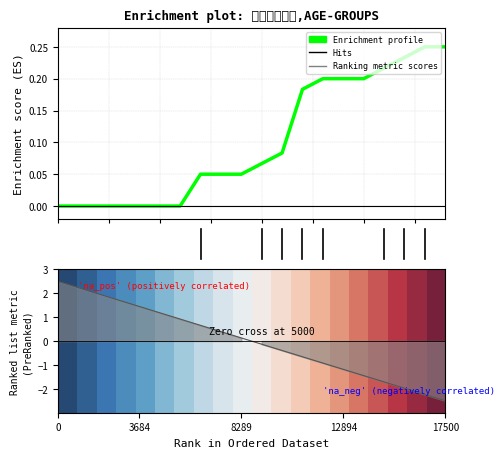

How many categories are shown in the chart?

20